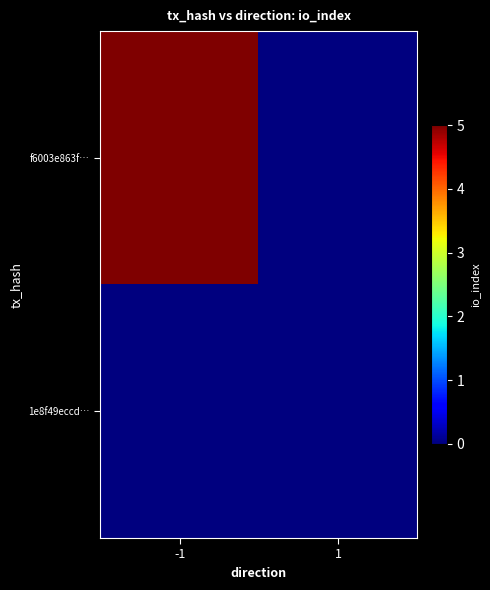

Count the number of categories in the chart.

2